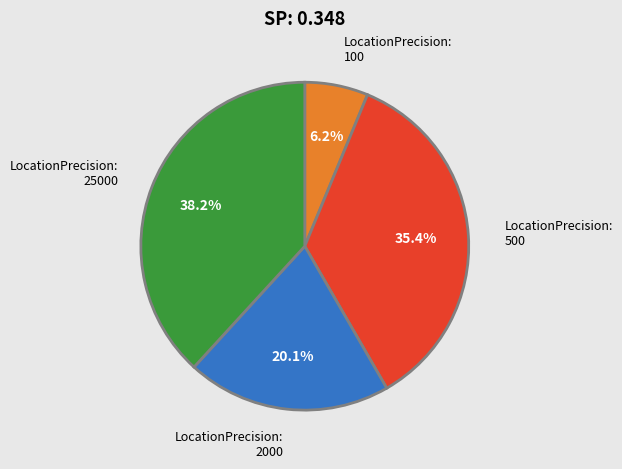

Rank the categories by value from lowest to highest.

LocationPrecision: 100, LocationPrecision: 2000, LocationPrecision: 500, LocationPrecision: 25000